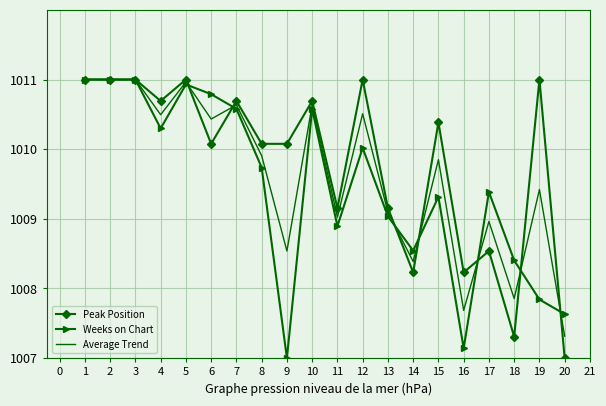

How many values in the Average Trend series exceed 1009?

14